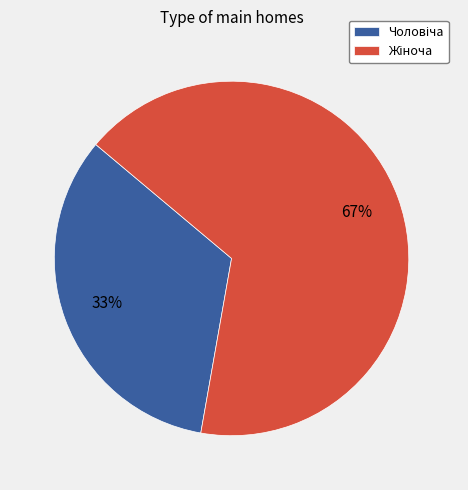

How many slices are in this pie chart?

2